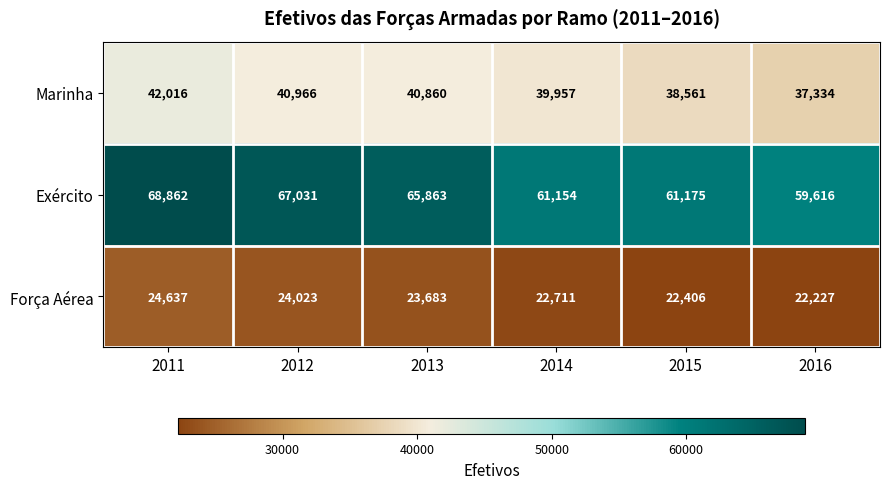

Is it true that Marinha equals 38561 at 2015?

True